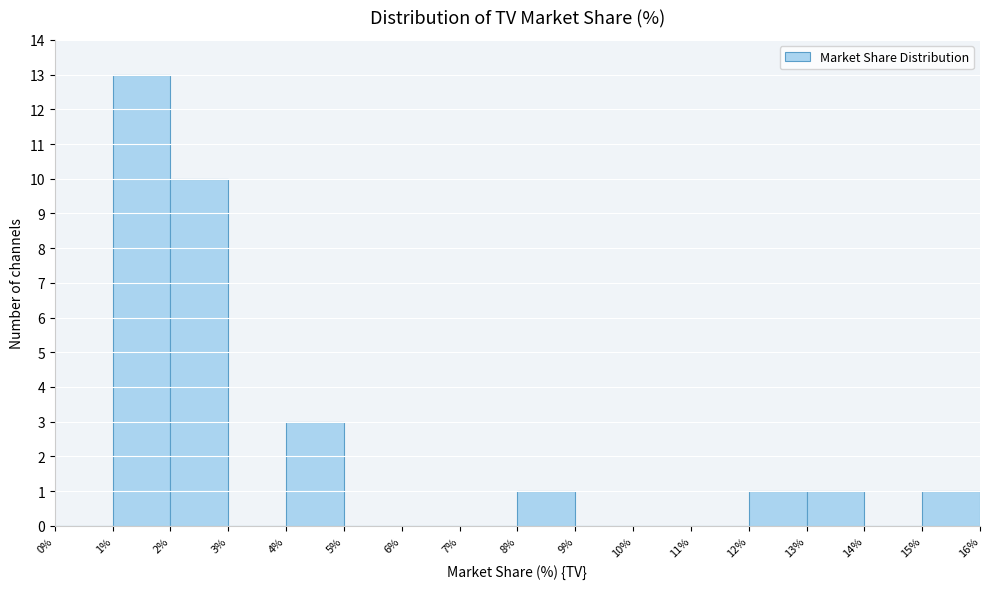

Reading left to right, transcribe this chart: for each bar, give the range it covers on the x-axis and its height. The values are not printed on the chart, so give them approximately, as read against the axis.

0% to 1%: 0
1% to 2%: 13
2% to 3%: 10
3% to 4%: 0
4% to 5%: 3
5% to 6%: 0
6% to 7%: 0
7% to 8%: 0
8% to 9%: 1
9% to 10%: 0
10% to 11%: 0
11% to 12%: 0
12% to 13%: 1
13% to 14%: 1
14% to 15%: 0
15% to 16%: 1